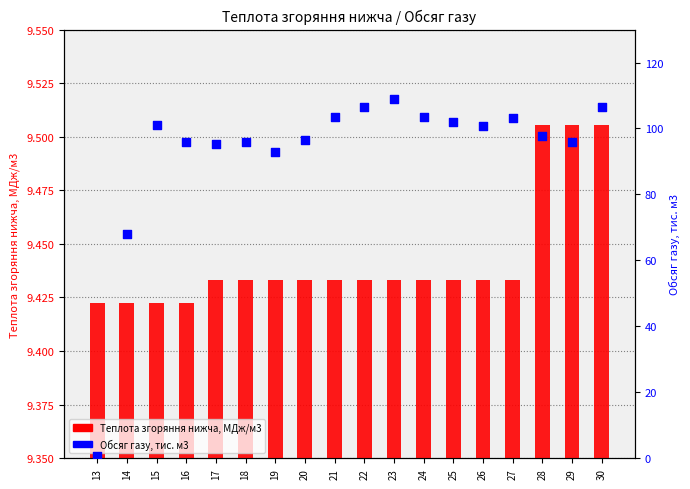

Which series has the widest spread of Y values?

Обсяг газу, тис. м3